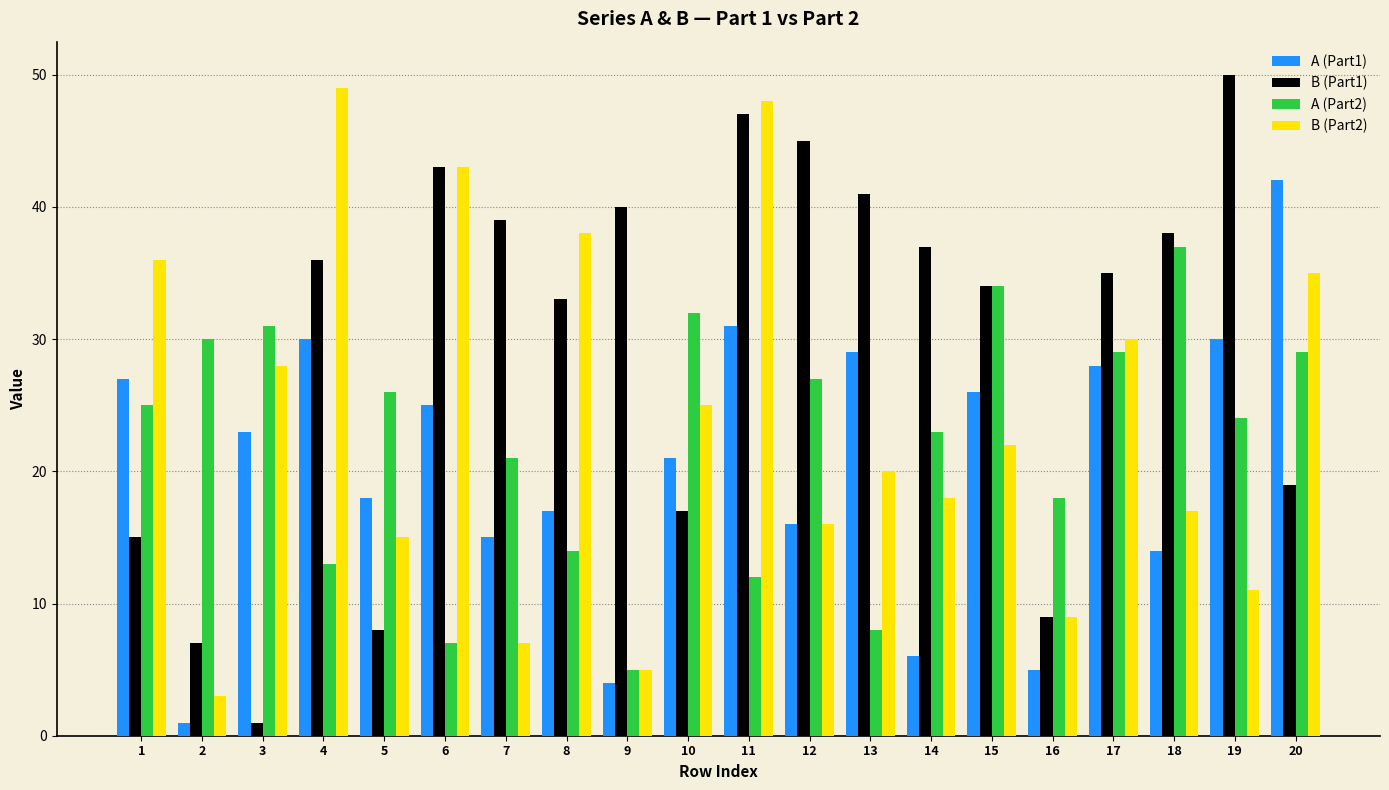

What is the difference between the A (Part1) values at 9 and 15?

22